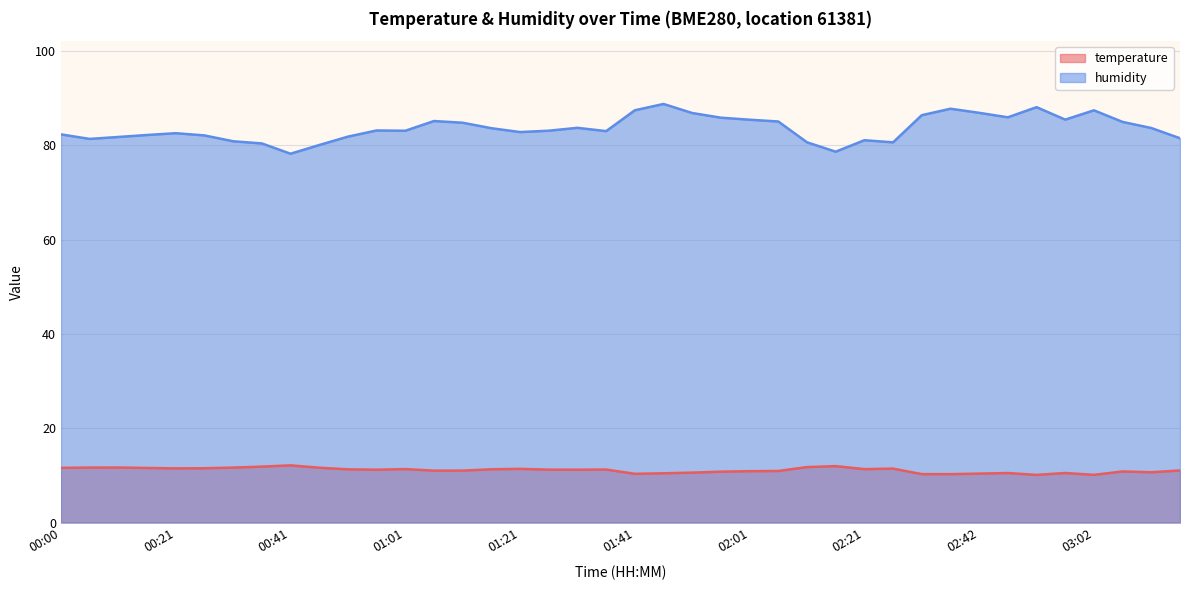

True or false: temperature has more than 0 interior local peaks.

True